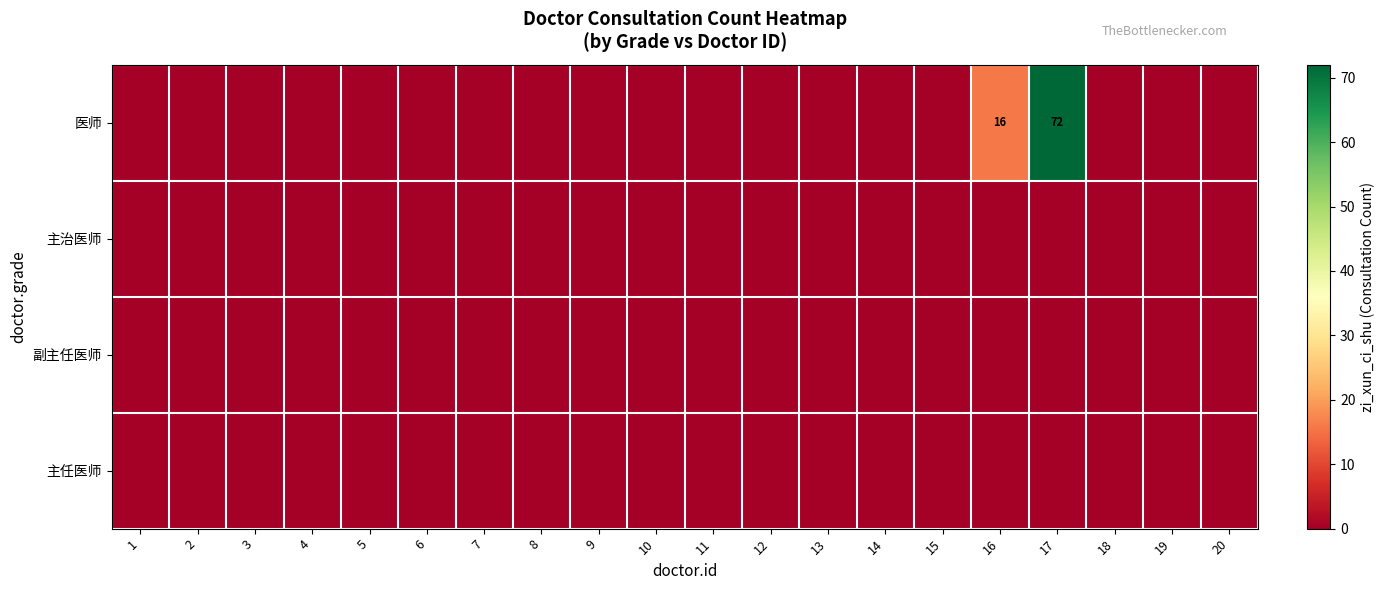

Which has a higher value, 2 or 20?

2